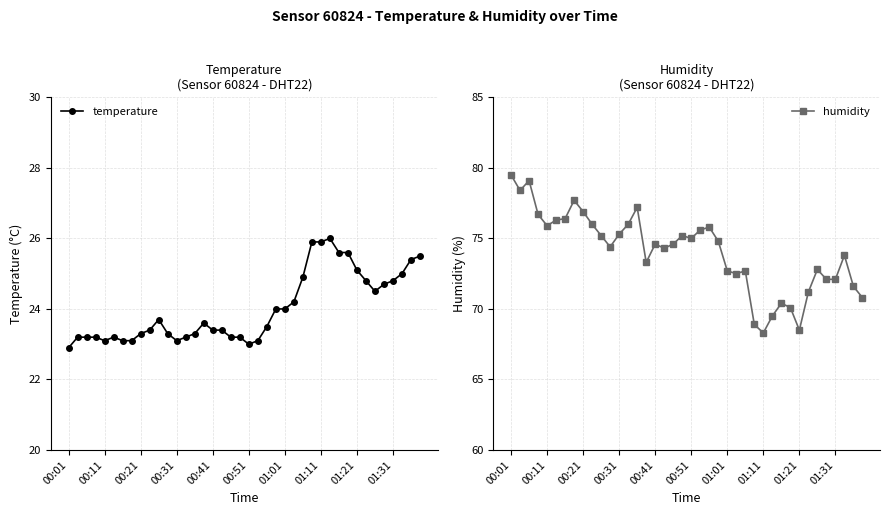

What is the maximum value shown in the chart?

79.5